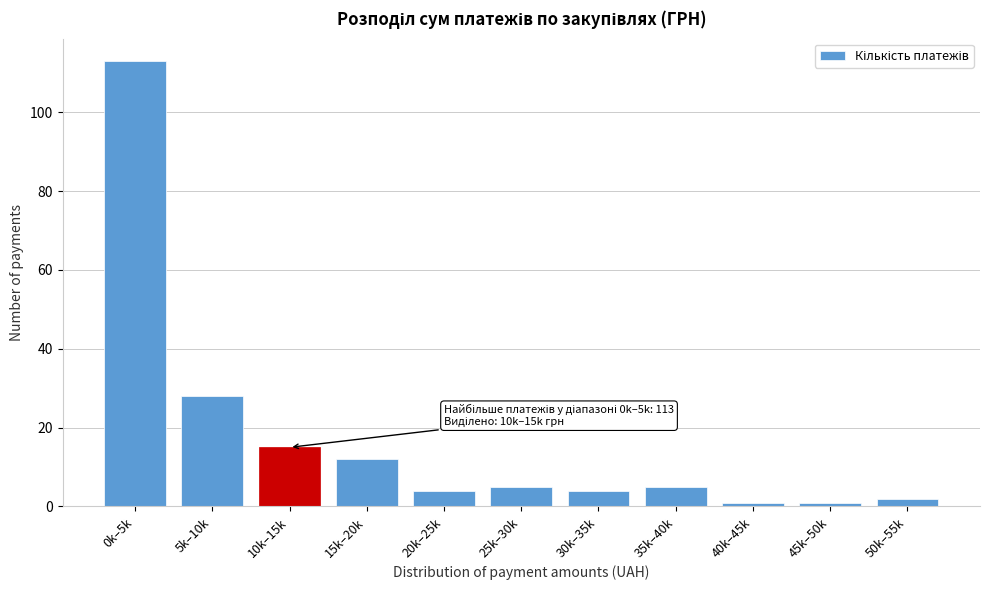

Reading left to right, transcribe all the data shown in this chart.

0k–5k=113	5k–10k=28	10k–15k=15	15k–20k=12	20k–25k=4	25k–30k=5	30k–35k=4	35k–40k=5	40k–45k=1	45k–50k=1	50k–55k=2